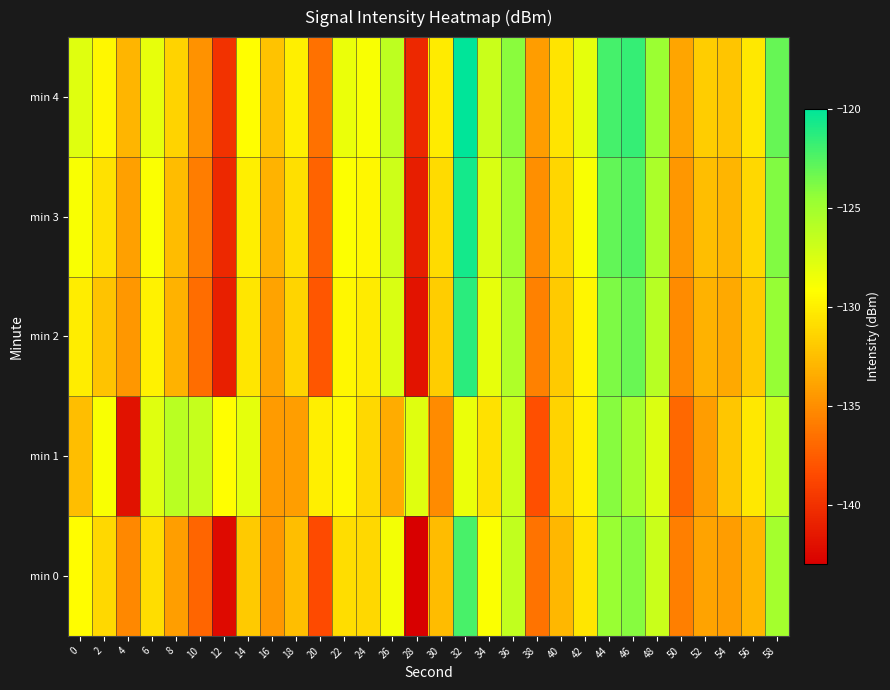

What is the difference between the highest and lowest values at 48?

2.9